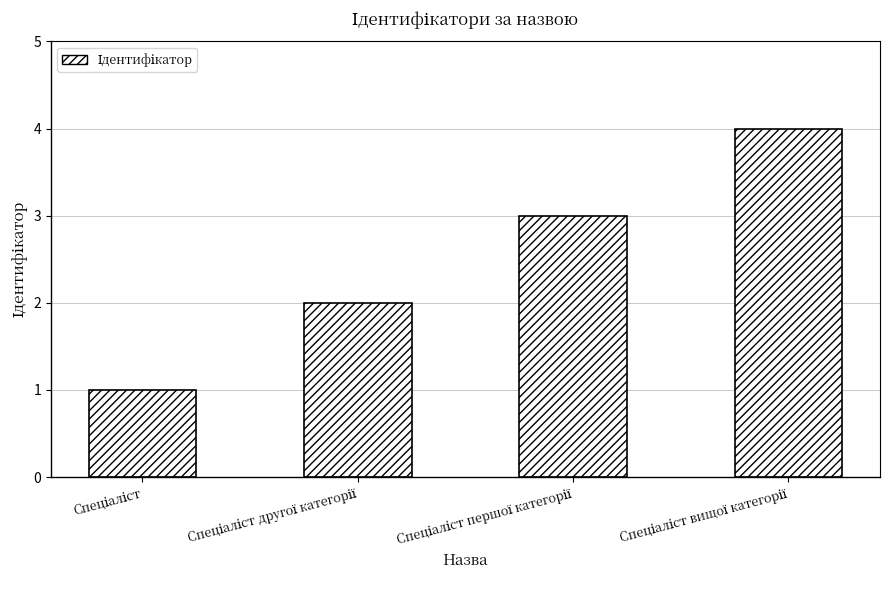

What is the difference between the maximum and minimum values?

3